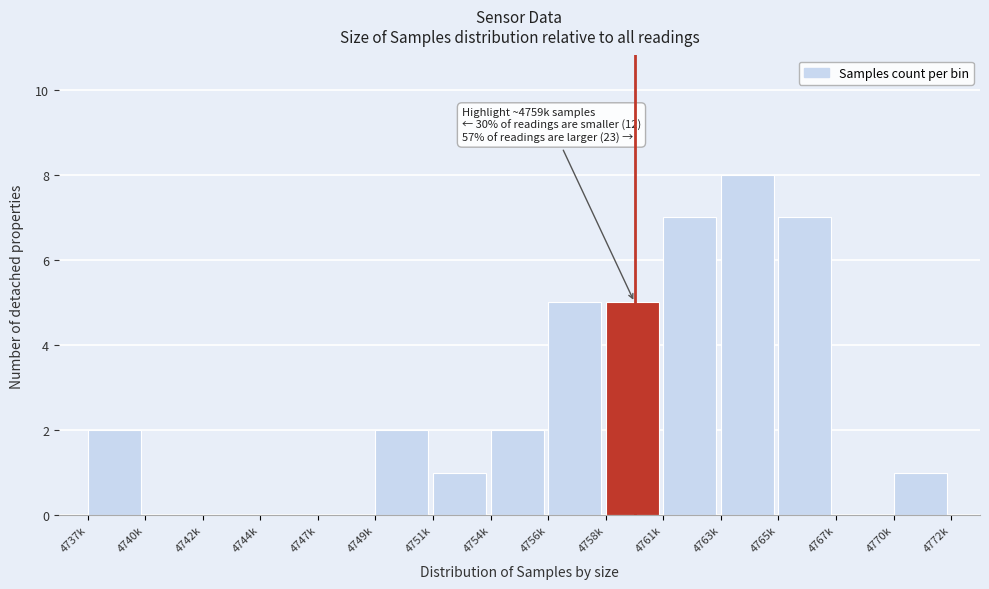

Reading left to right, extract all data points from this chart.

4737k=2	4740k=0	4742k=0	4744k=0	4747k=0	4749k=2	4751k=1	4754k=2	4756k=5	4758k=5	4761k=7	4763k=8	4765k=7	4767k=0	4770k=1